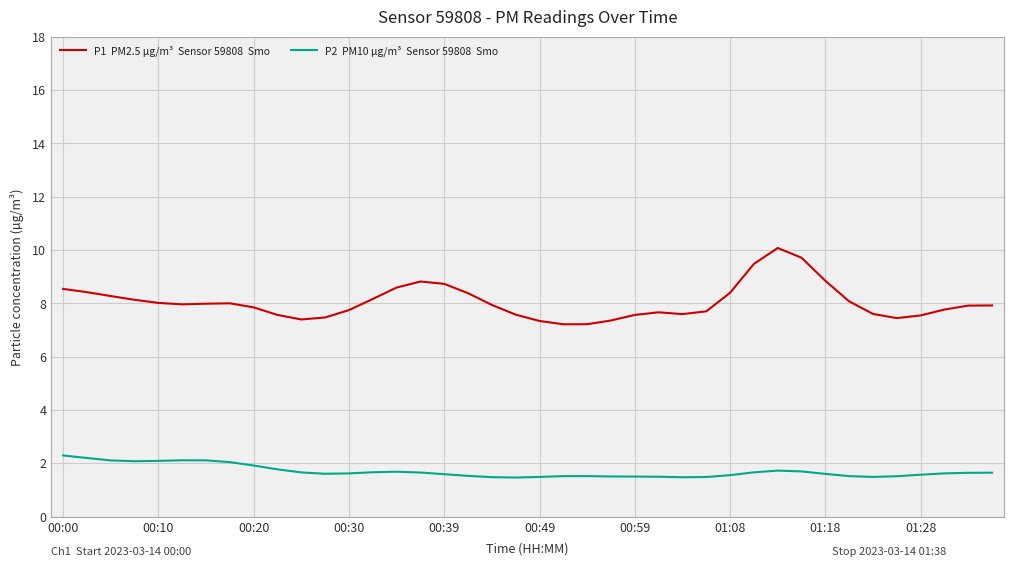

What is the minimum value shown in the chart?

1.5